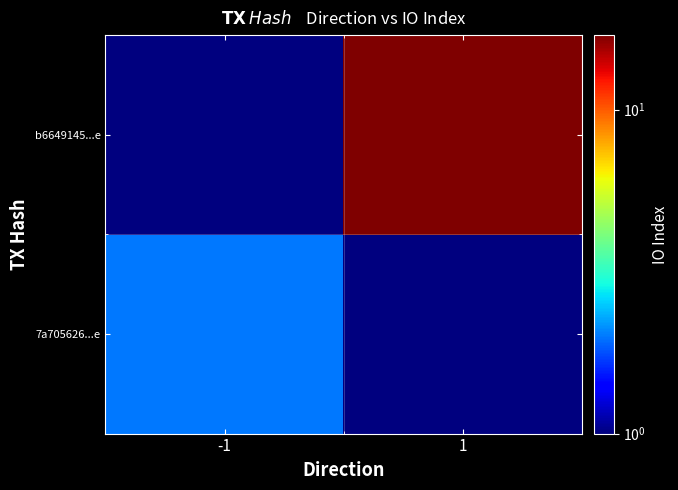

Reading right to left, extract all data points from this chart.

7a705626...e: 1=0.1	-1=2.0
b6649145...e: 1=17.0	-1=0.1